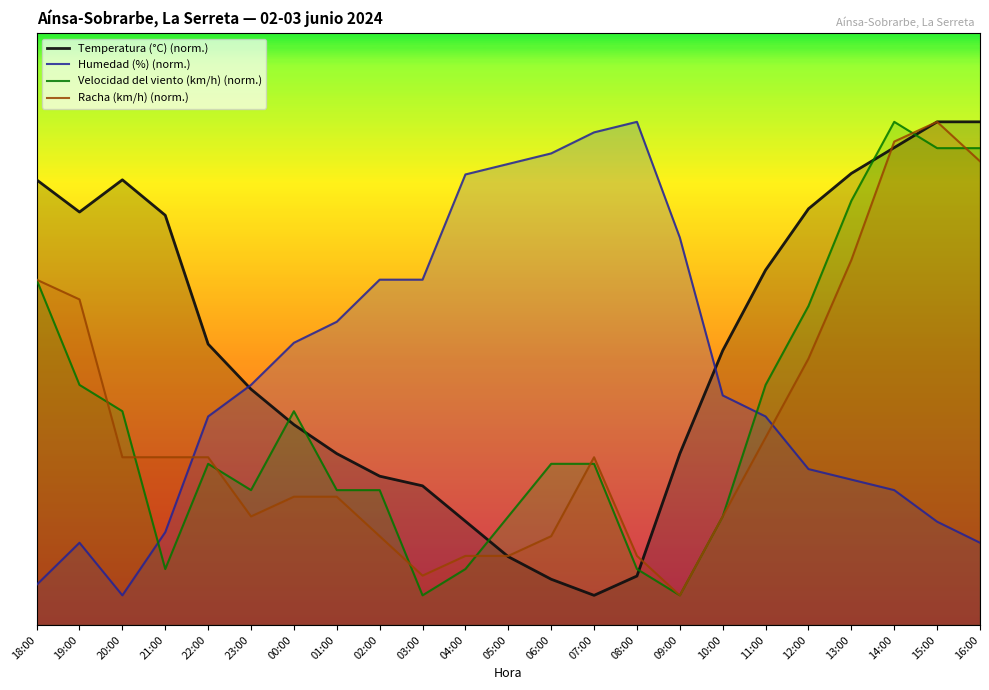

True or false: Humedad (%) (norm.) and Temperatura (°C) (norm.) intersect in this chart.

True